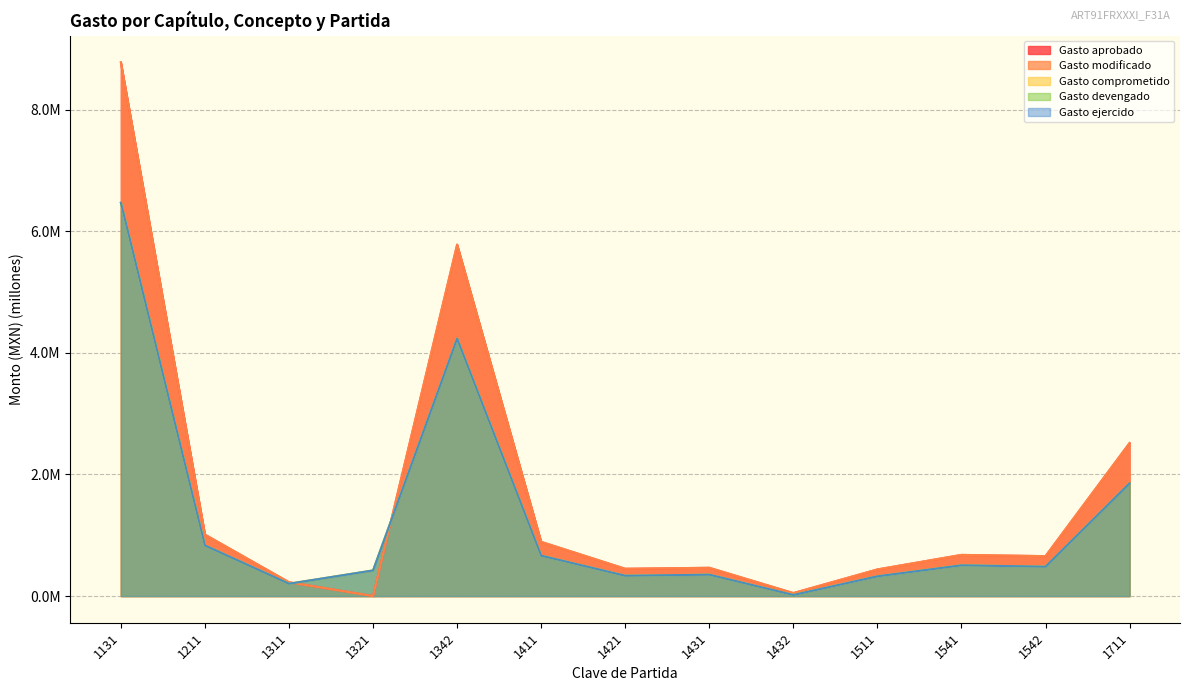

Which series has the largest range (max minus min)?

Gasto aprobado